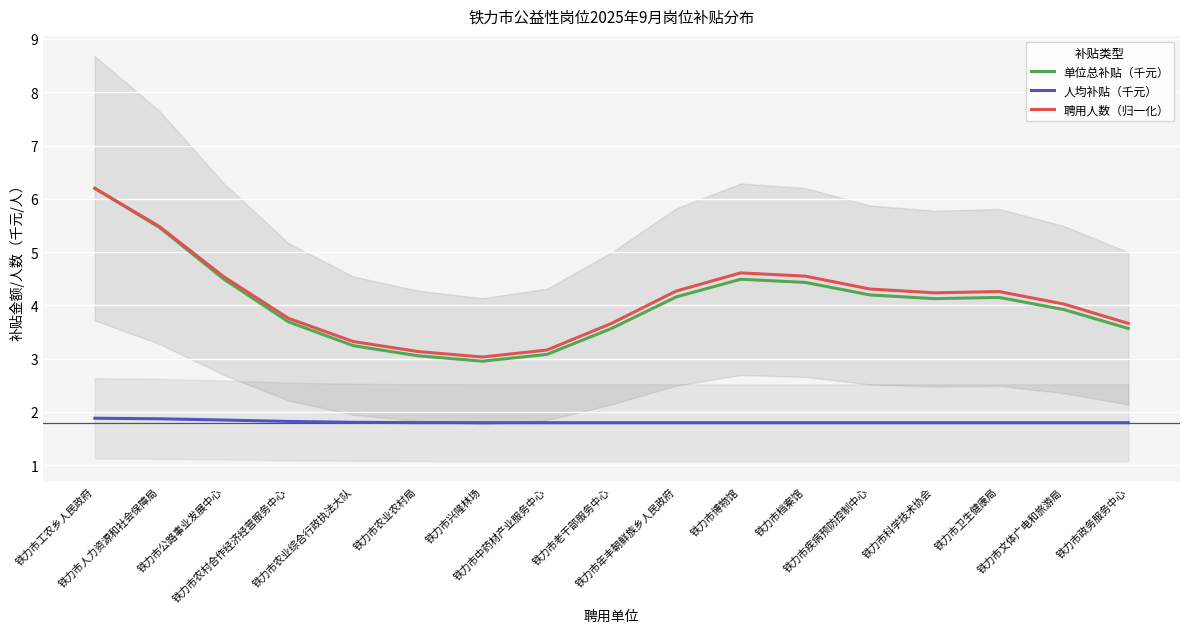

At which label does 聘用人数（归一化） first exceed 4?

铁力市工农乡人民政府